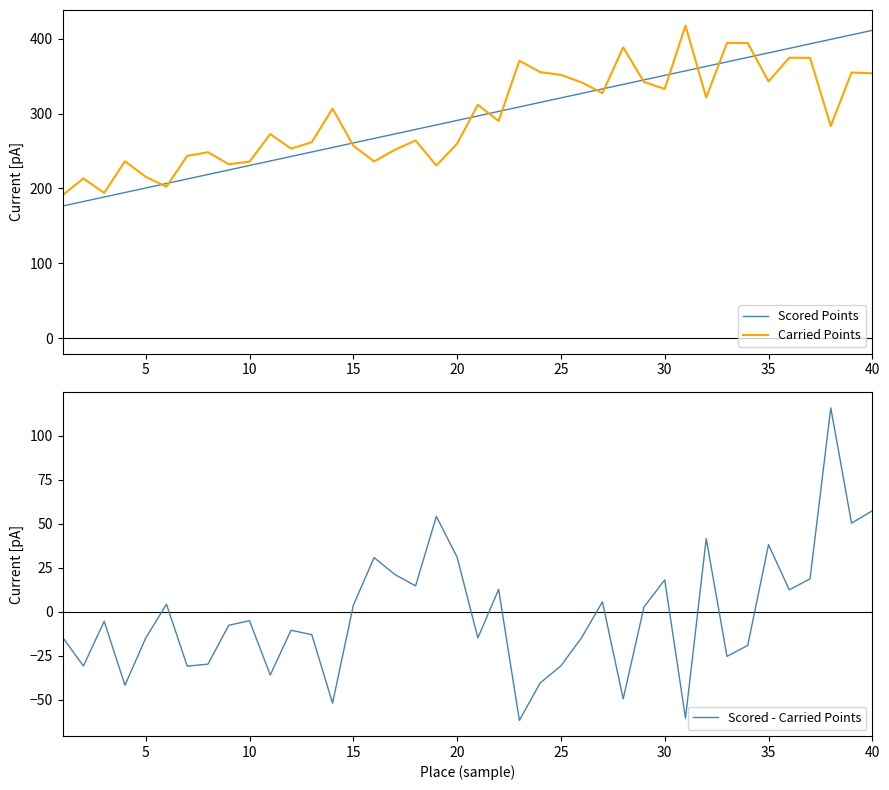

The Carried Points series shows 353.8 at 40. True or false?

True